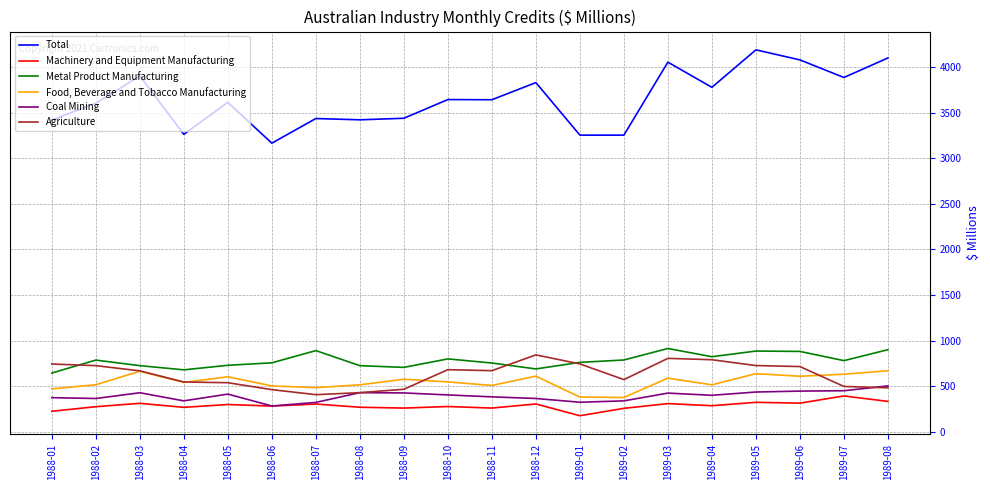

In Coal Mining, how many points are lower than both neighbors (excluding endpoints)?

5